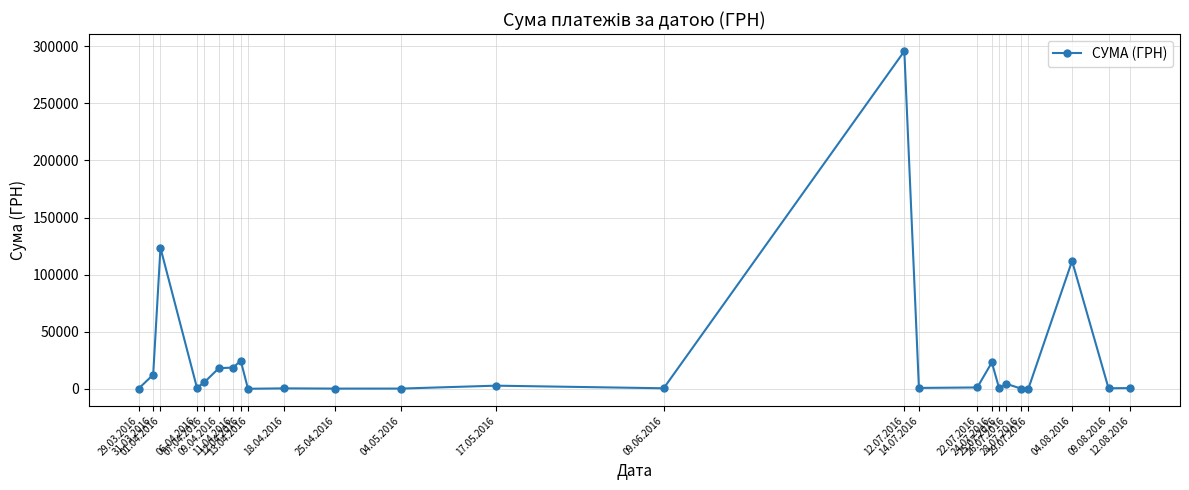

How many values are below 1111?

12